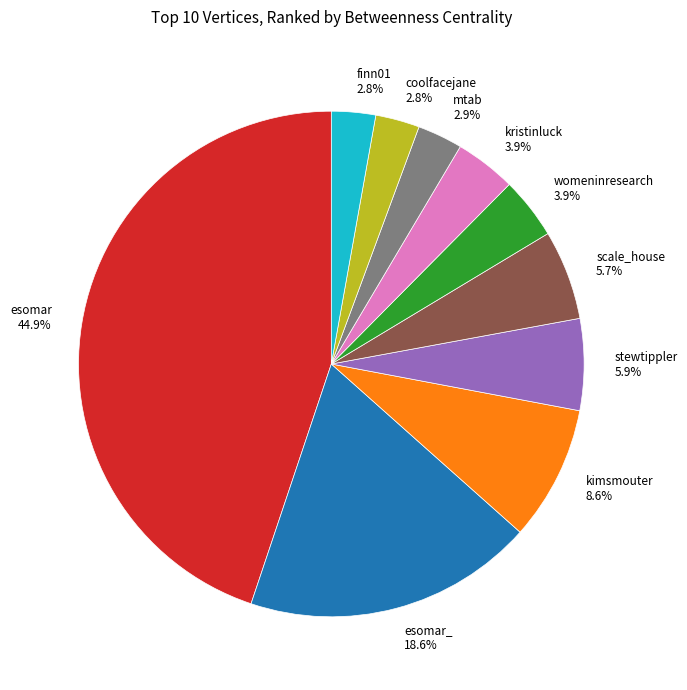

Approximately how many times larger is the value at esomar 44.9% compared to esomar_ 18.6%?

2.4